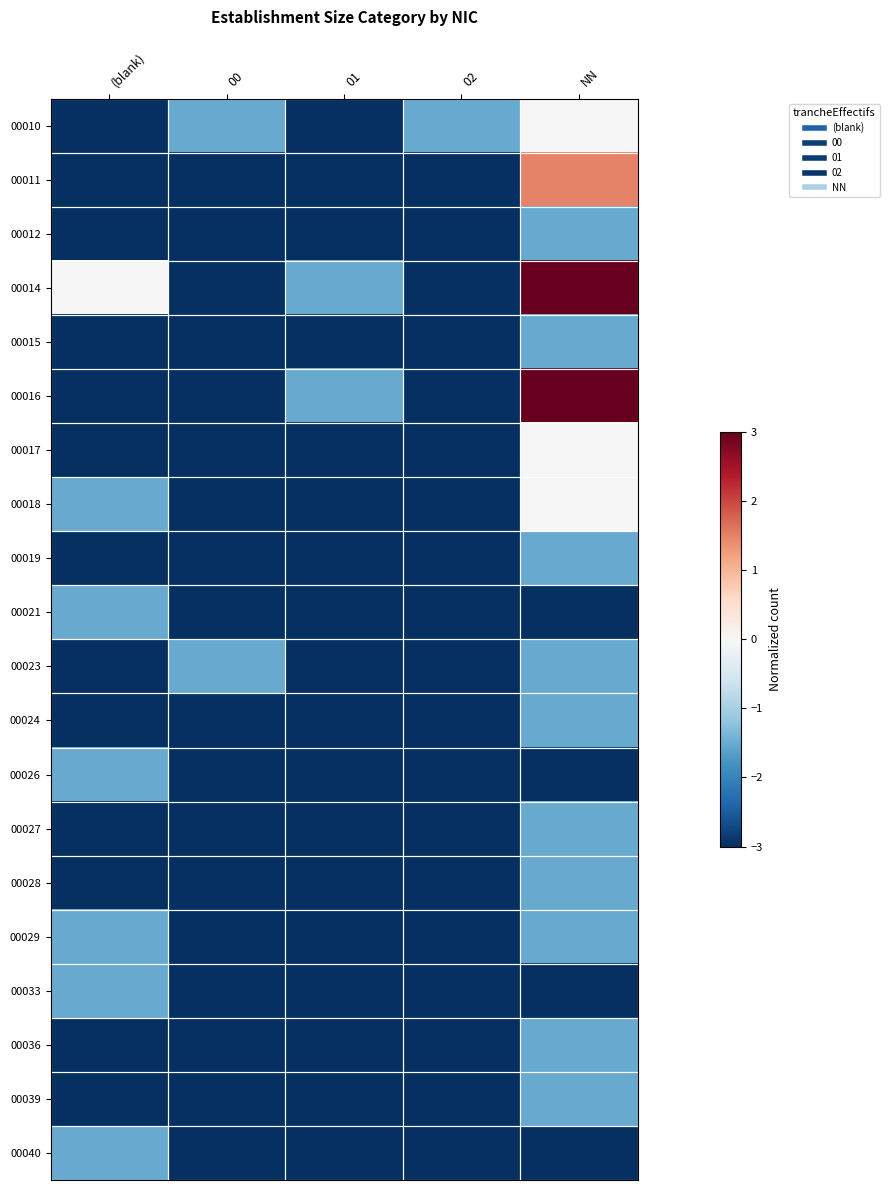

Which has a higher value, 00 or (blank)?

00